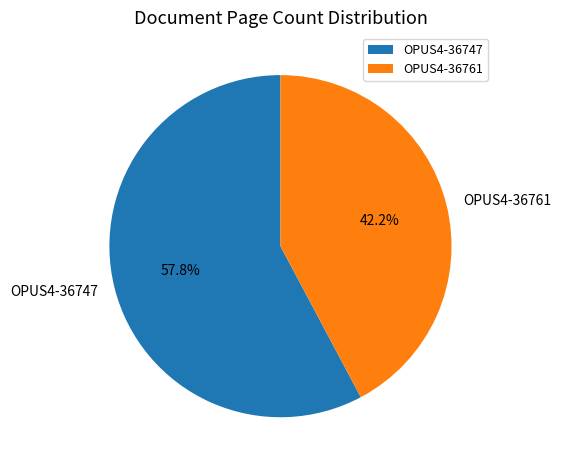

Approximately how many times larger is the value at OPUS4-36761 compared to OPUS4-36747?

0.7